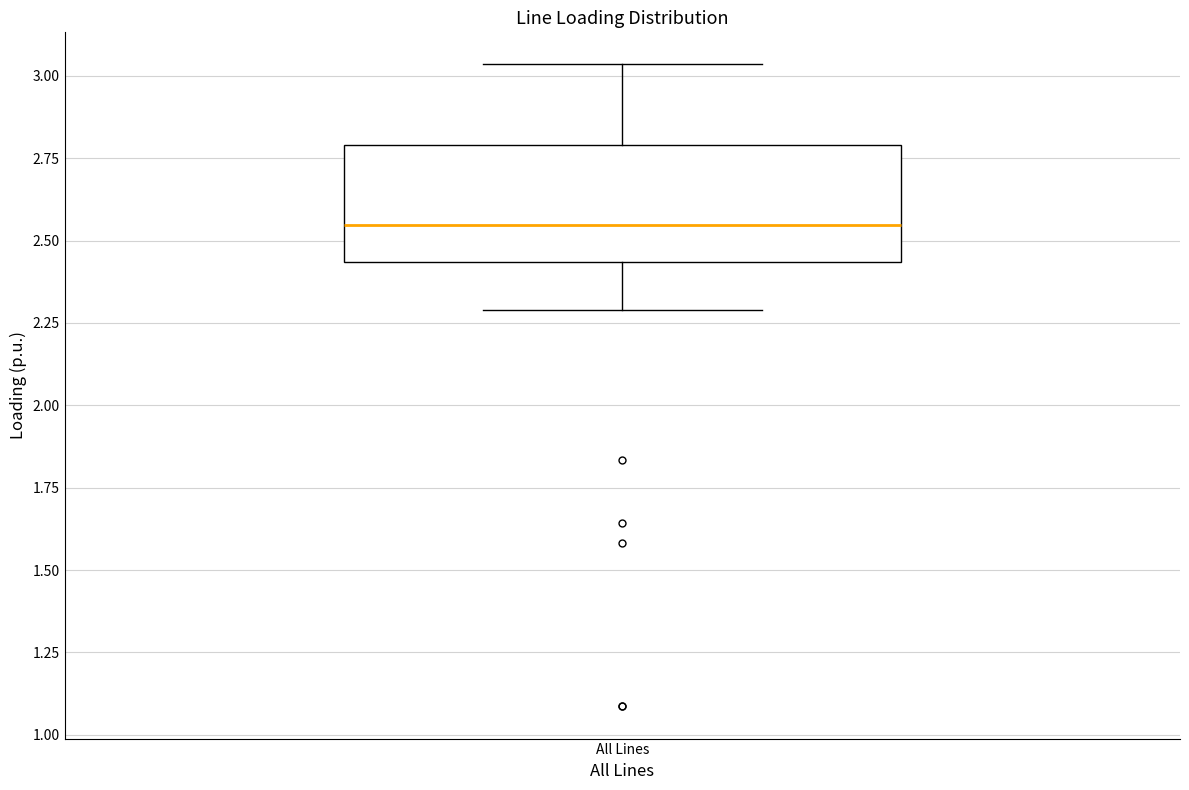

Transcribe this box plot: give where the median line is, the range the box spans, and where the two whiskers end, as read against the y-axis. The values are not printed on the chart, so give them approximately, as read against the axis.

median 2.55, box 2.45 to 2.80, whiskers 2.30 to 3.05